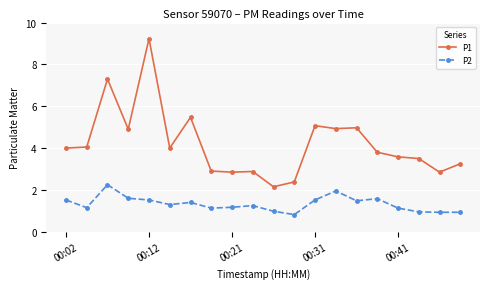

Rank the series by their average value, from highest to lowest.

P1, P2